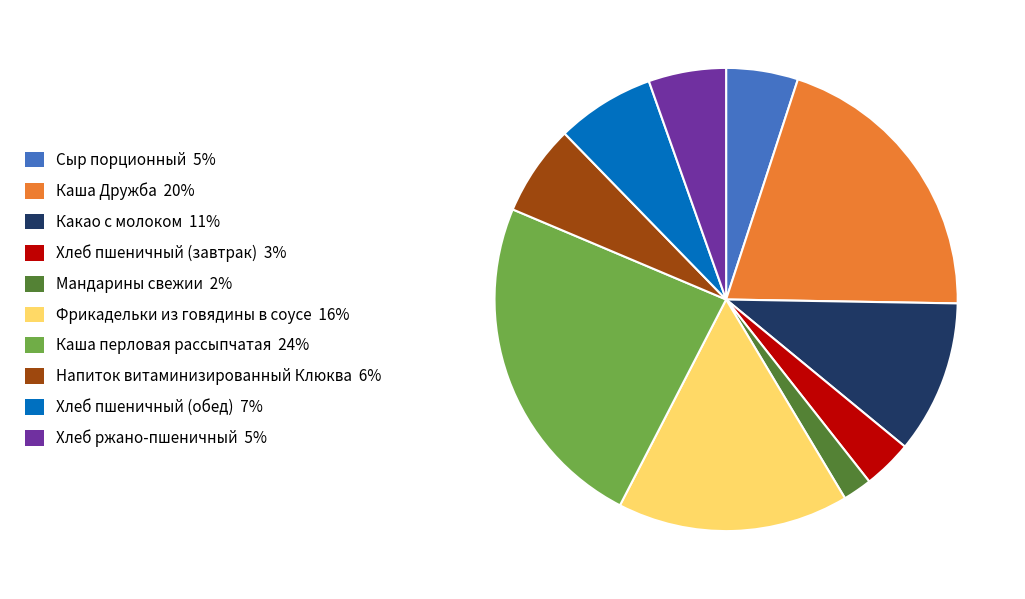

Does Хлеб пшеничный (обед) represent more than half of the total?

No